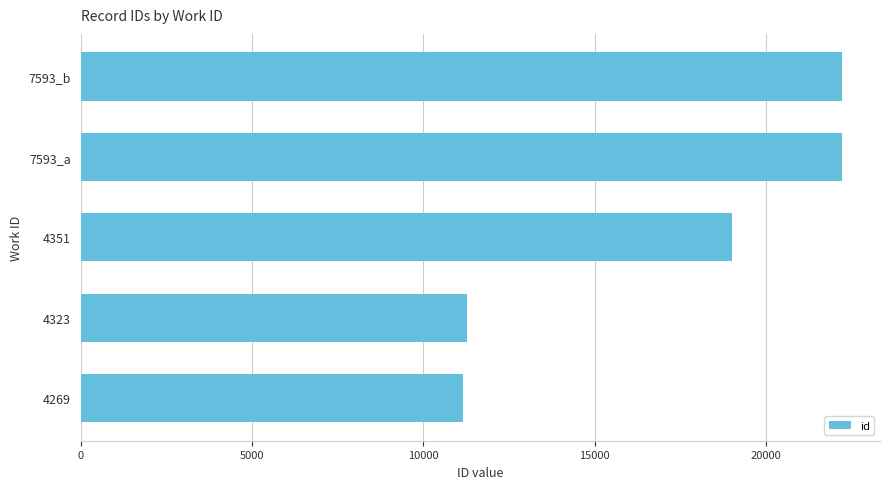

What is the label of the 1st bar from the bottom?

4269